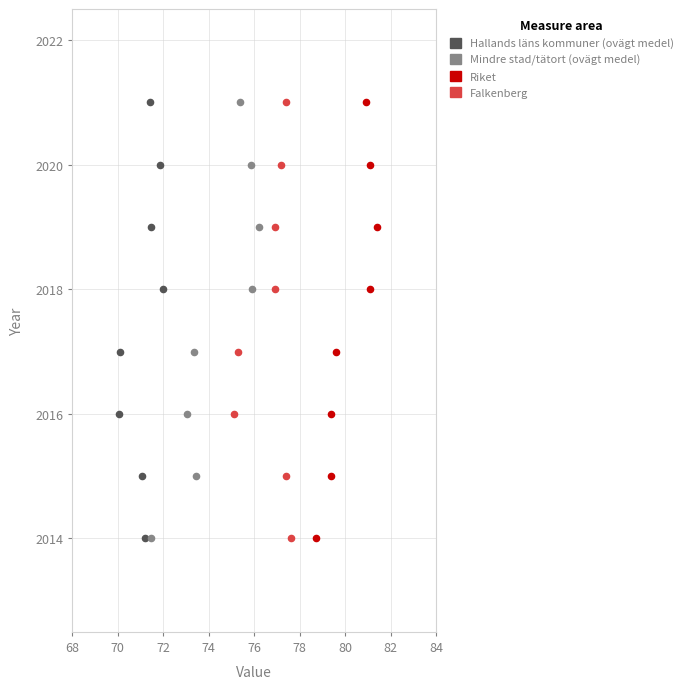

What are all the series names shown in the legend?

Hallands läns kommuner (ovägt medel), Mindre stad/tätort (ovägt medel), Riket, Falkenberg